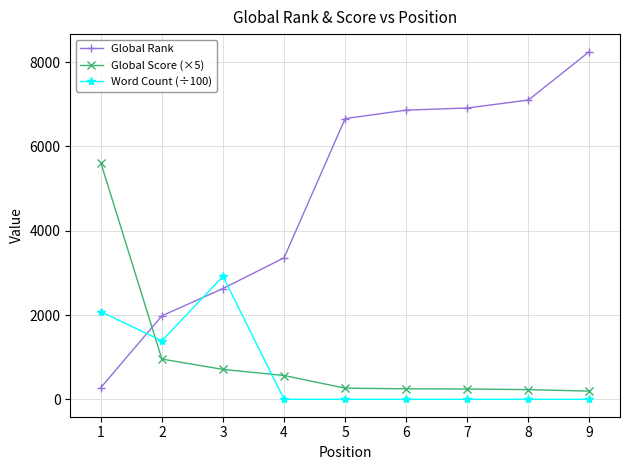

True or false: Word Count (÷100) has a value of 1855 at 6.

False